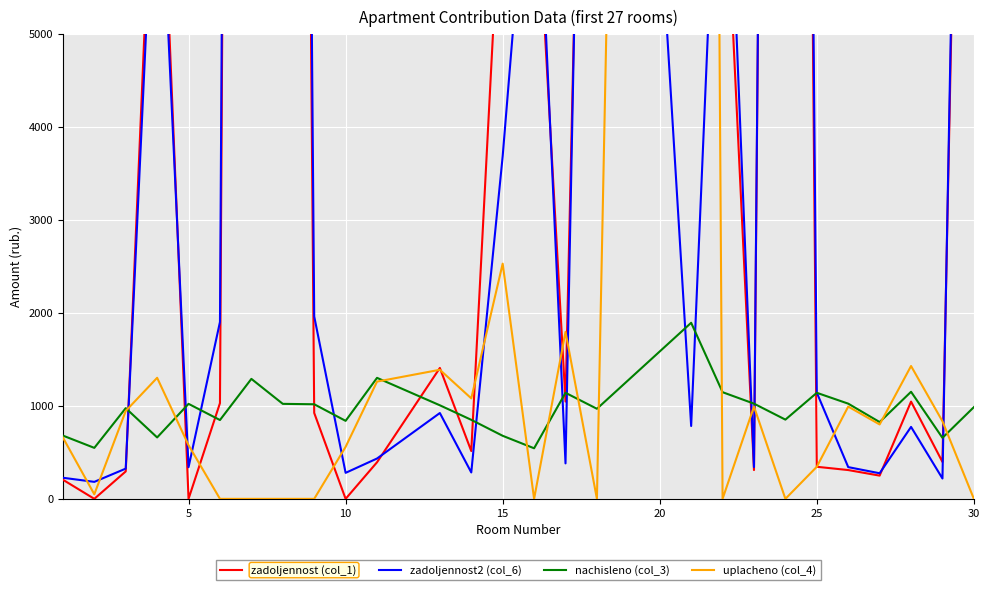

True or false: zadoljennost (col_1) and zadoljennost2 (col_6) intersect in this chart.

True